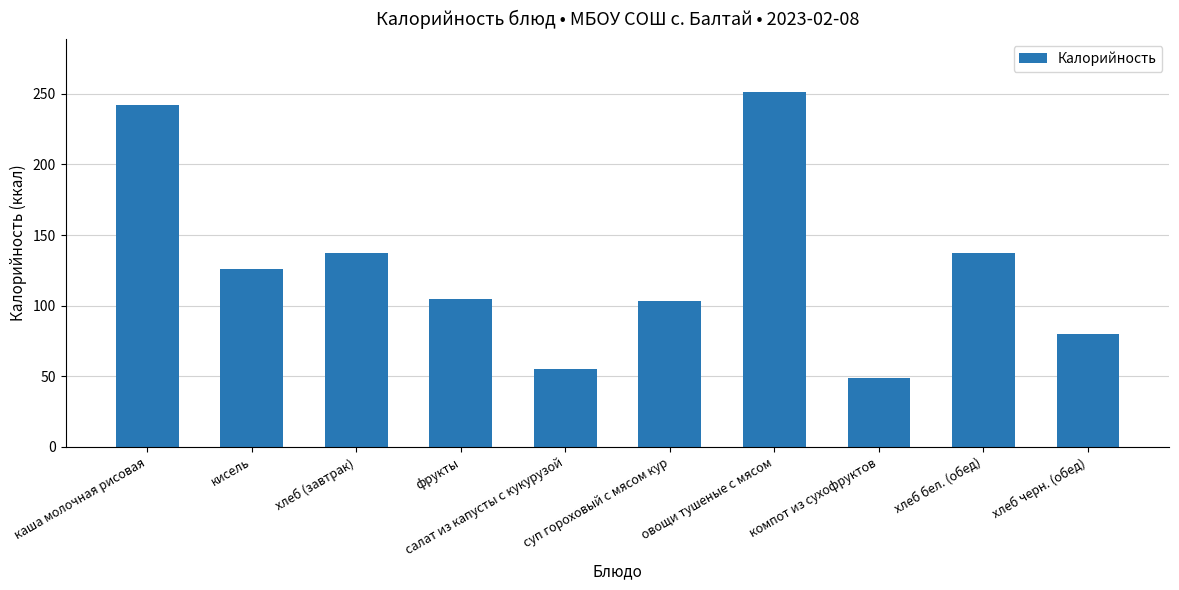

What is the approximate value at каша молочная рисовая?

242